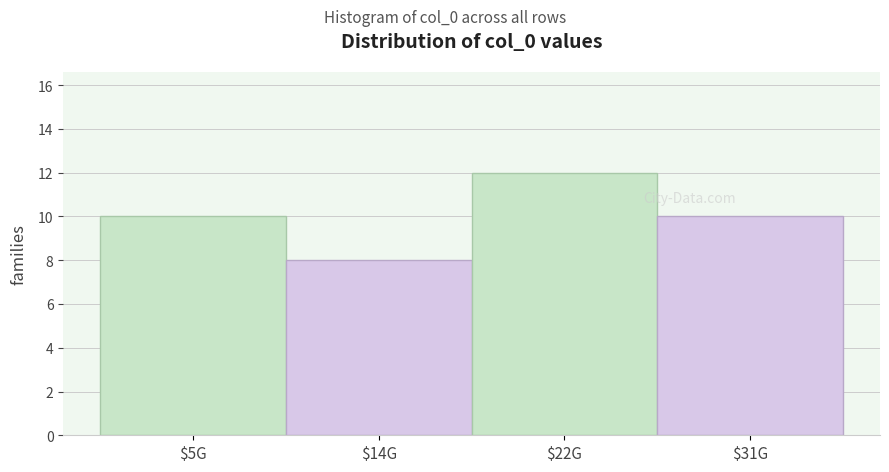

Reading right to left, what are all the values shown in this chart?

10	12	8	10